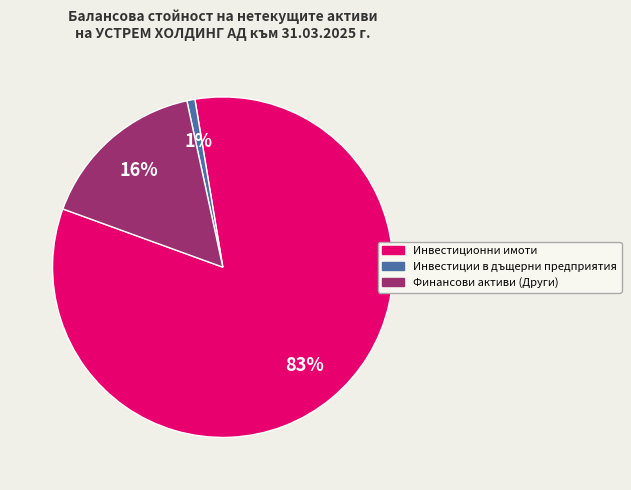

Combined, do Инвестиционни имоти and Инвестиции в дъщерни предприятия account for over 50%?

Yes